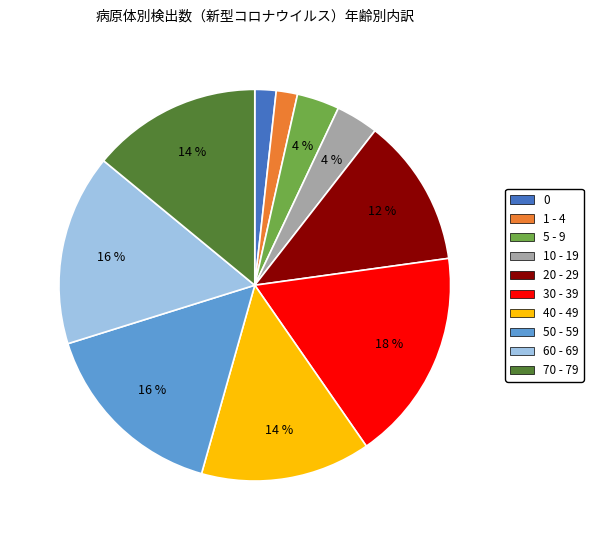

To the nearest percent, what is the average slice percentage?

10%